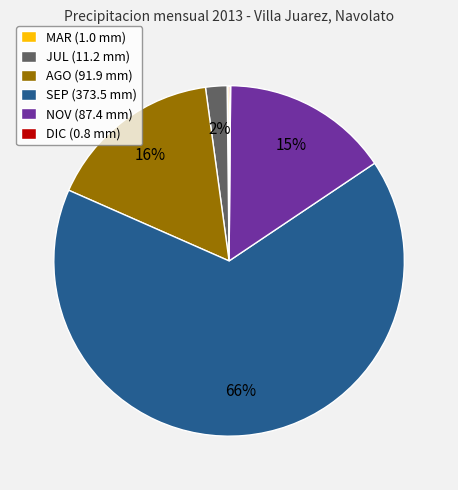

To the nearest percent, what is the average slice percentage?

17%